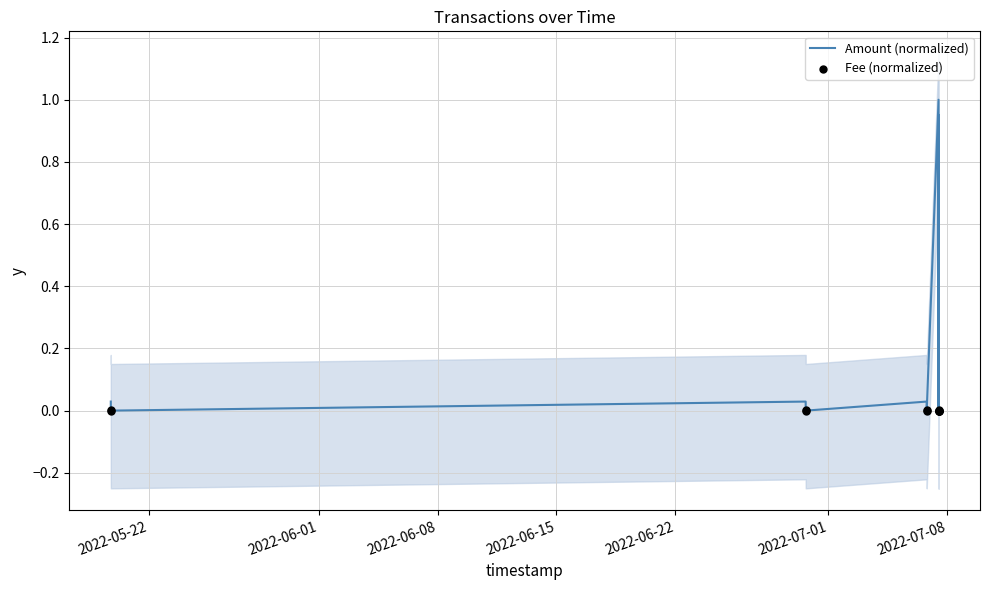

At which category is the sum across all series the highest?

2022-07-08